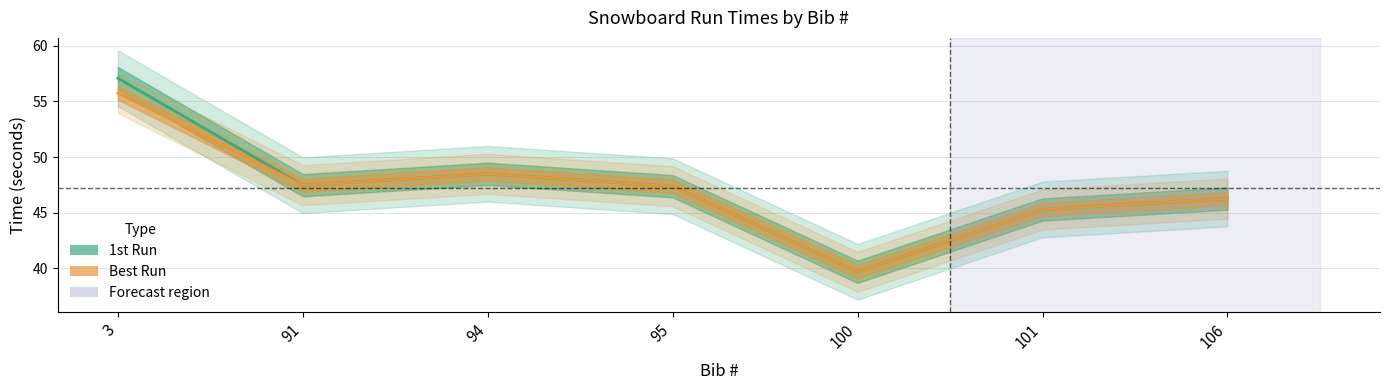

Which has a higher value, 95 or 91?

91